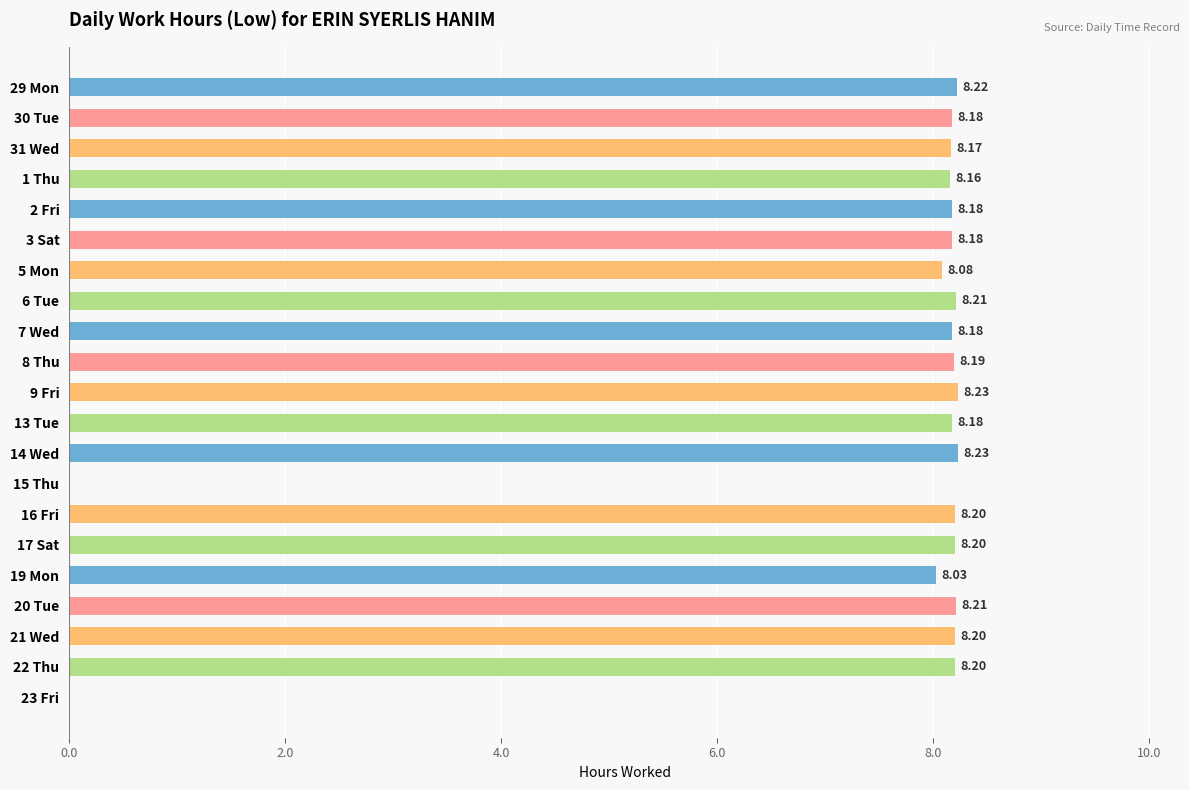

What is the sum of the values at 5 Mon and 20 Tue?

16.3